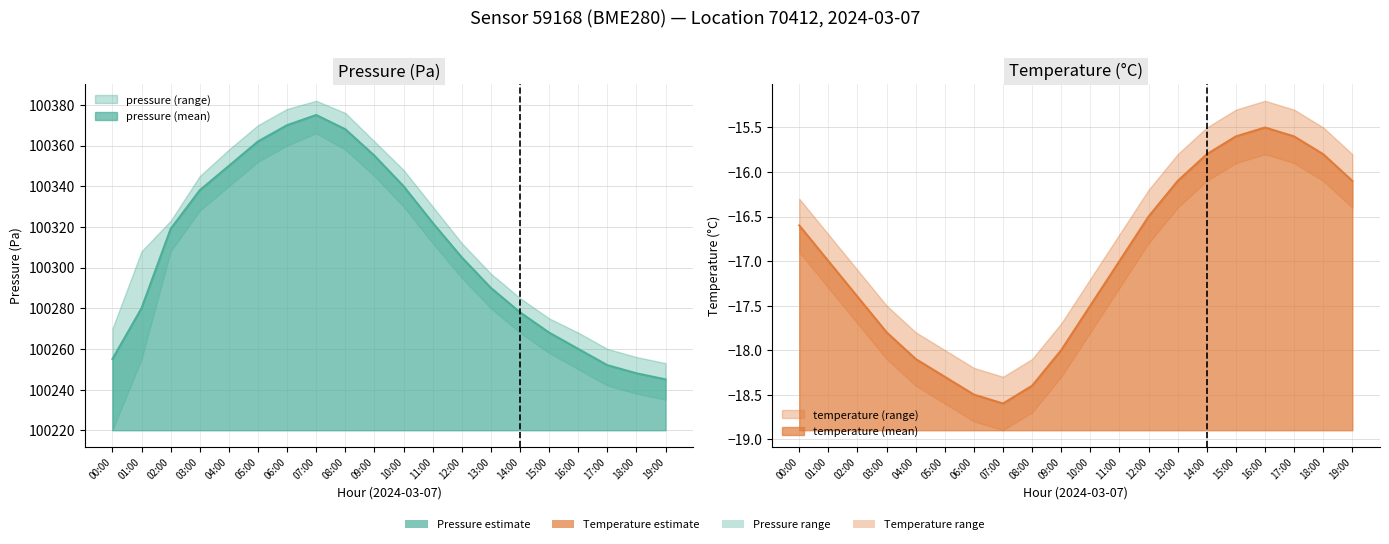

In temperature_mean, how many points are lower than both neighbors (excluding endpoints)?

1